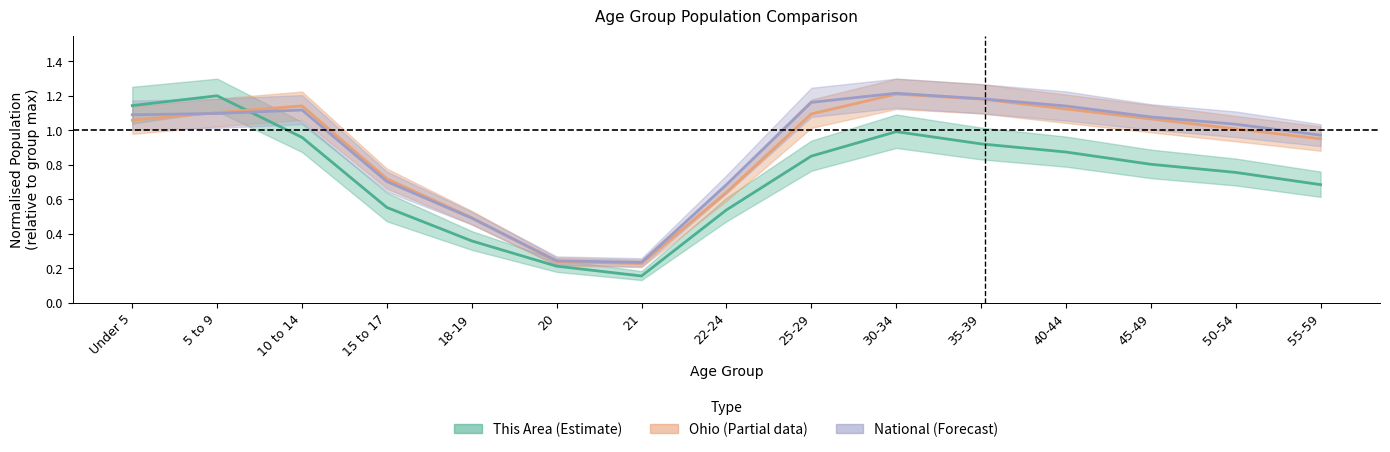

Between which two adjacent categories do Ohio (Partial) and National (Forecast) first intersect?

Under 5 and 5 to 9